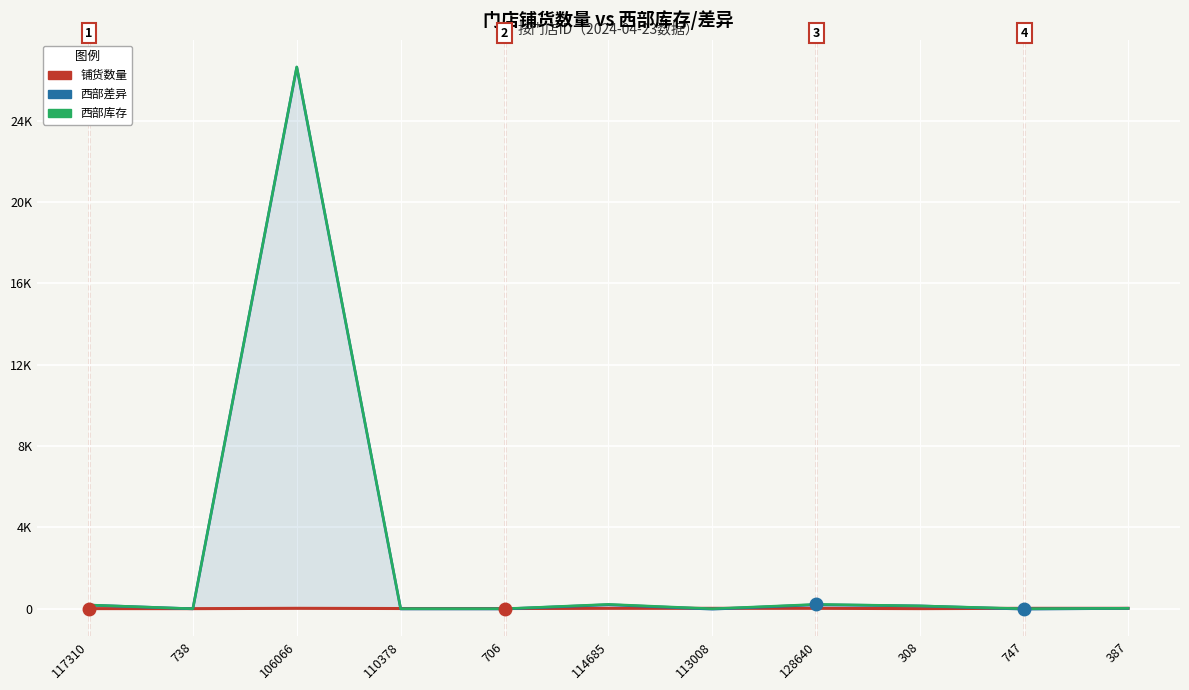

True or false: 铺货数量 and 西部库存 cross at least once.

True